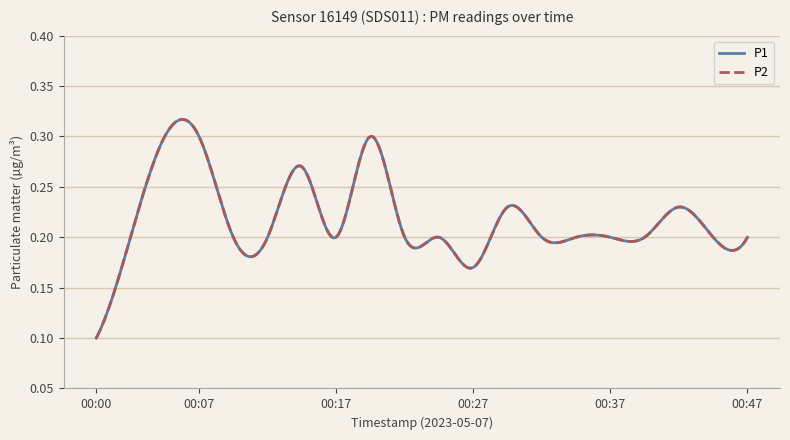

True or false: P1 and P2 cross at least once.

False